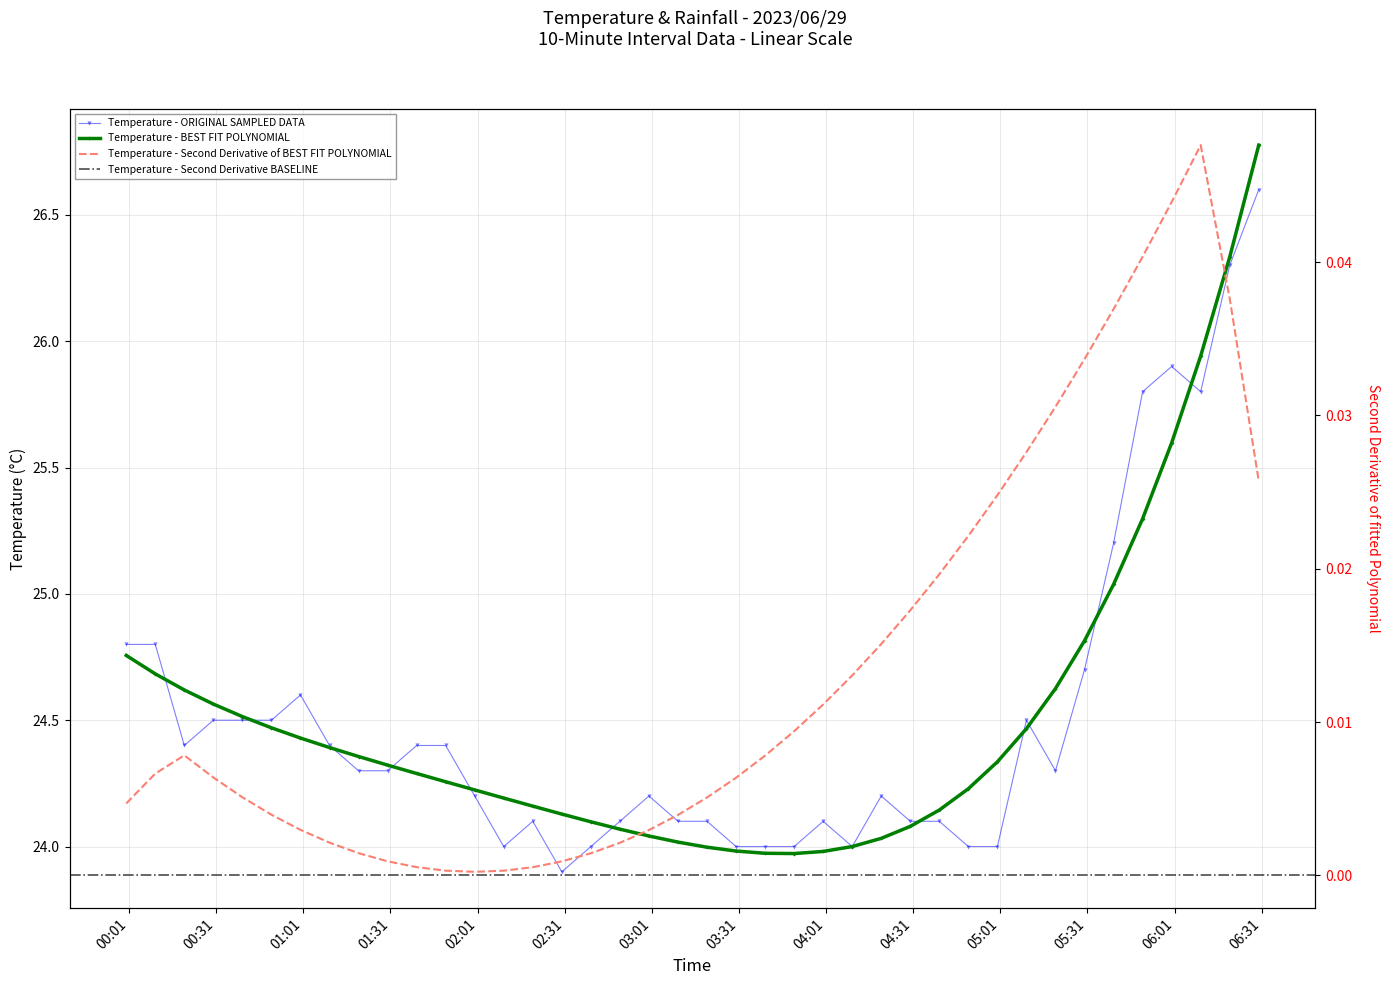

Where does the data first go above 24?

2023/06/29 00:00:00